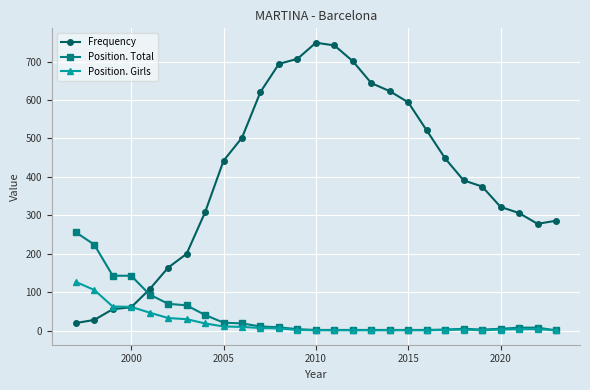

List the series in order of their peak value, highest first.

Frequency, Position. Total, Position. Girls